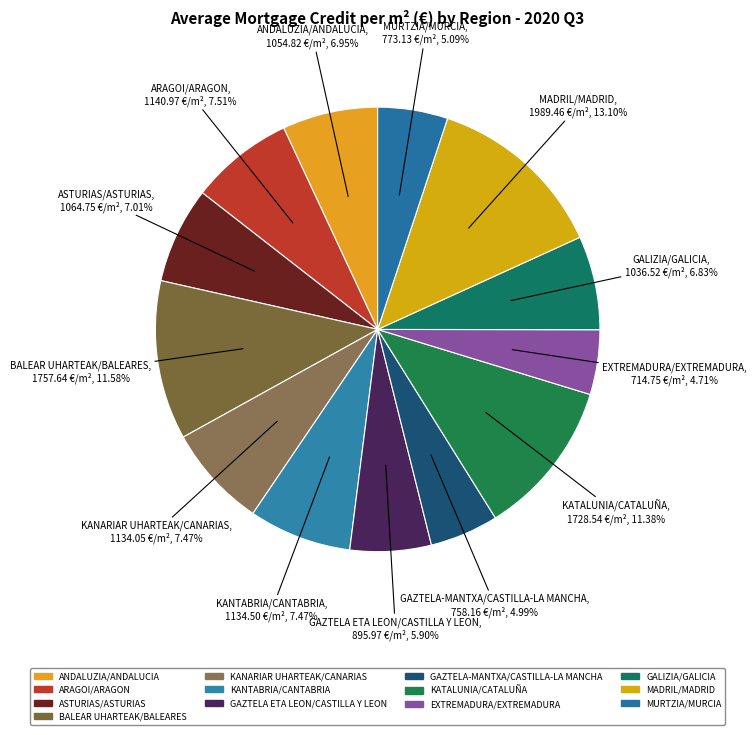

Do MADRIL/MADRID and GALIZIA/GALICIA together represent more than half of the pie?

No